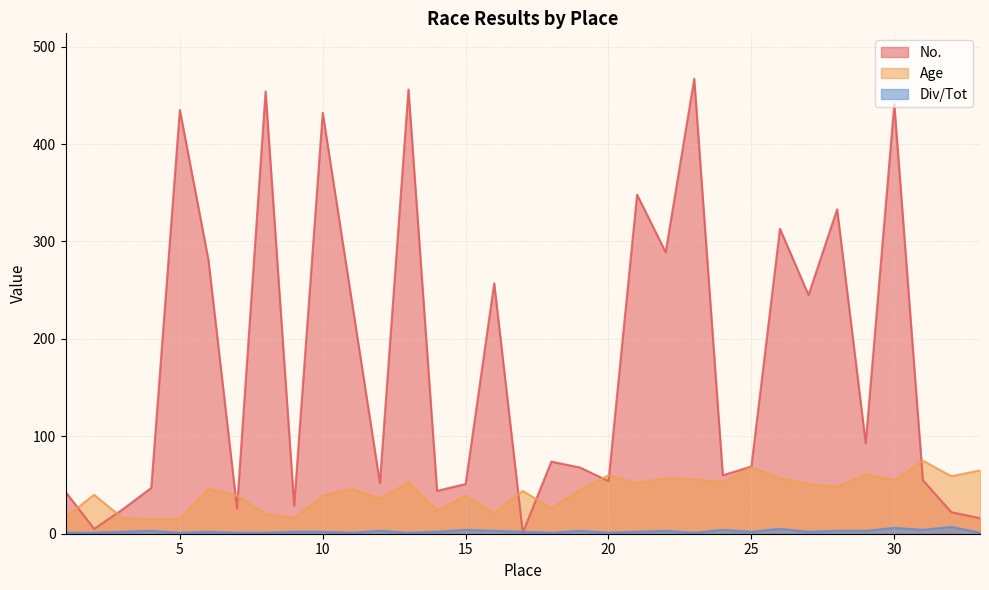

Is it true that Div/Tot equals 5 at 26?

True